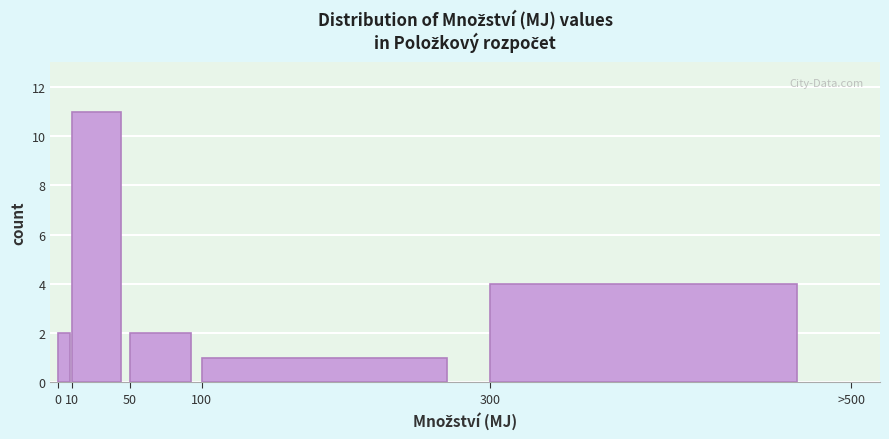

Reading left to right, extract all data points from this chart.

2	11	2	1	4